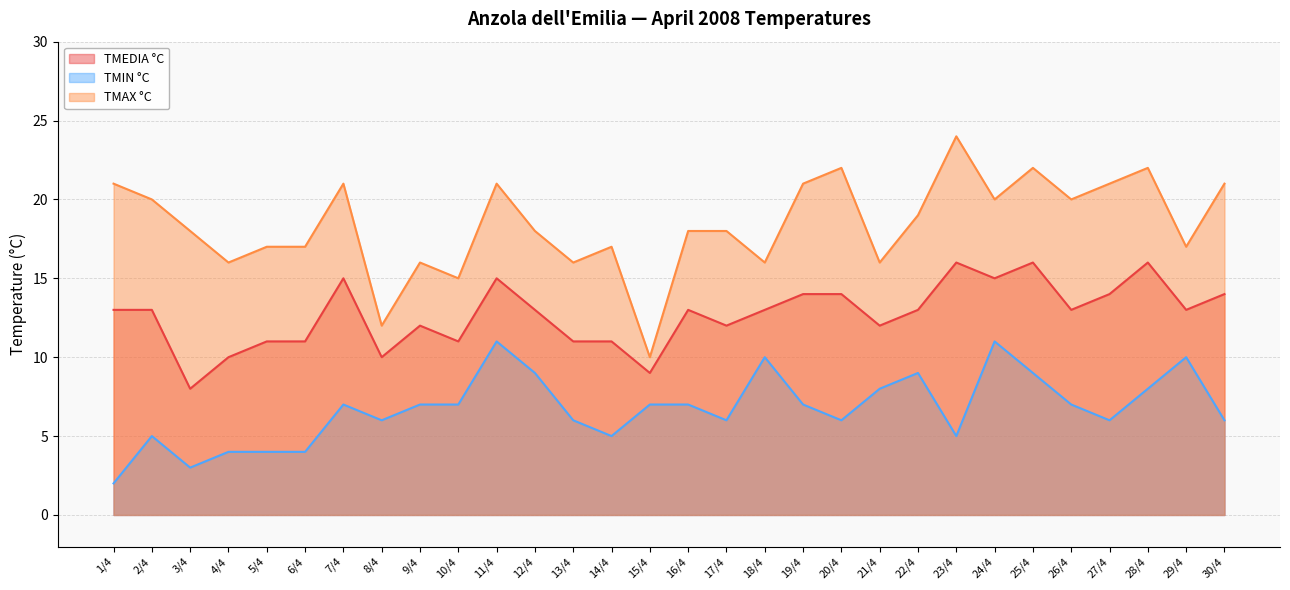

Rank the series at 12/4 from highest to lowest value.

TMAX °C, TMEDIA °C, TMIN °C